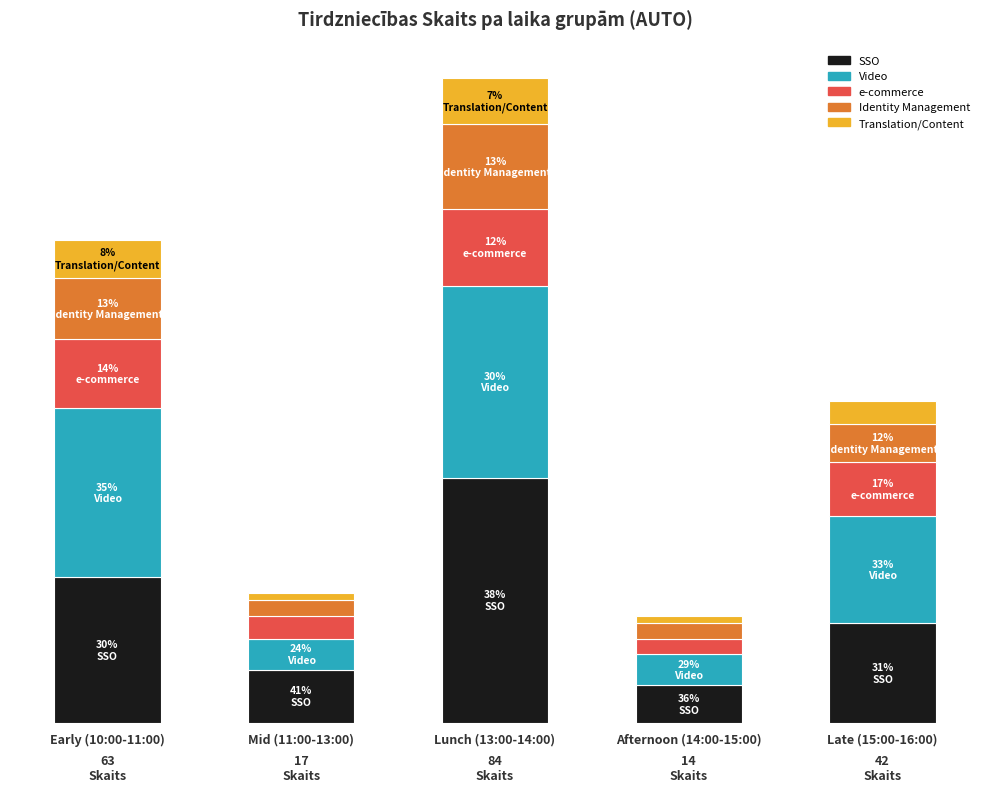

True or false: e-commerce has a value of 2 at Afternoon (14:00-15:00).

True